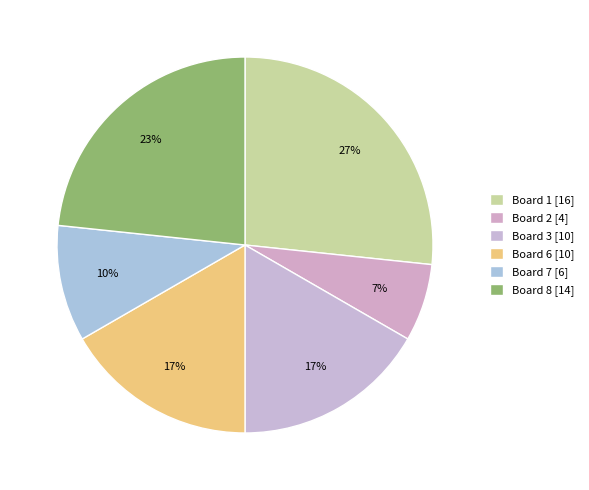

Does any single category account for the majority?

No